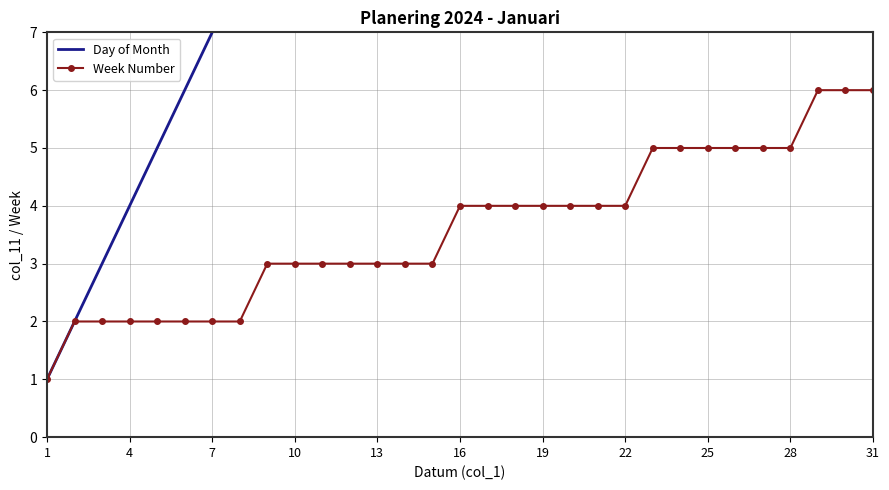

List the series in order of their peak value, lowest first.

Week Number, Day of Month